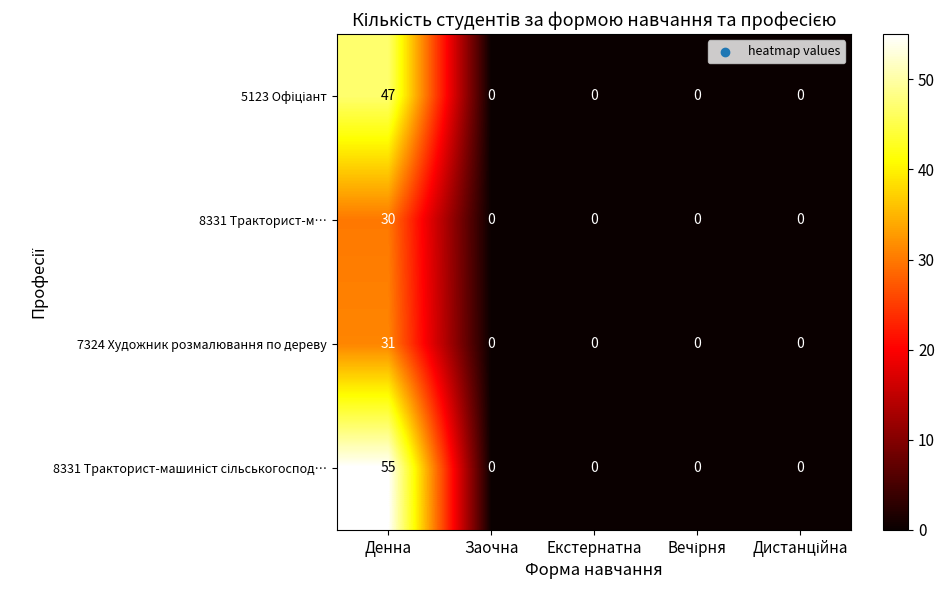

Which category has the highest value across all series?

Денна